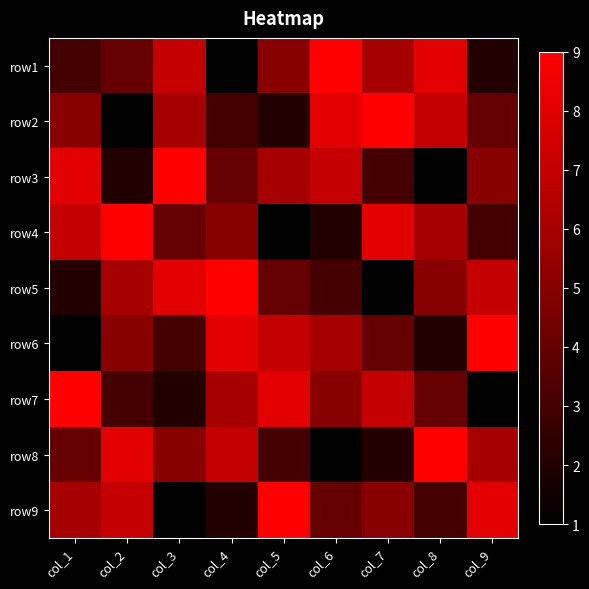

Reading left to right, extract all data points from this chart.

row1: col_1=3	col_2=4	col_3=7	col_4=1	col_5=5	col_6=9	col_7=6	col_8=8	col_9=2
row2: col_1=5	col_2=1	col_3=6	col_4=3	col_5=2	col_6=8	col_7=9	col_8=7	col_9=4
row3: col_1=8	col_2=2	col_3=9	col_4=4	col_5=6	col_6=7	col_7=3	col_8=1	col_9=5
row4: col_1=7	col_2=9	col_3=4	col_4=5	col_5=1	col_6=2	col_7=8	col_8=6	col_9=3
row5: col_1=2	col_2=6	col_3=8	col_4=9	col_5=4	col_6=3	col_7=1	col_8=5	col_9=7
row6: col_1=1	col_2=5	col_3=3	col_4=8	col_5=7	col_6=6	col_7=4	col_8=2	col_9=9
row7: col_1=9	col_2=3	col_3=2	col_4=6	col_5=8	col_6=5	col_7=7	col_8=4	col_9=1
row8: col_1=4	col_2=8	col_3=5	col_4=7	col_5=3	col_6=1	col_7=2	col_8=9	col_9=6
row9: col_1=6	col_2=7	col_3=1	col_4=2	col_5=9	col_6=4	col_7=5	col_8=3	col_9=8